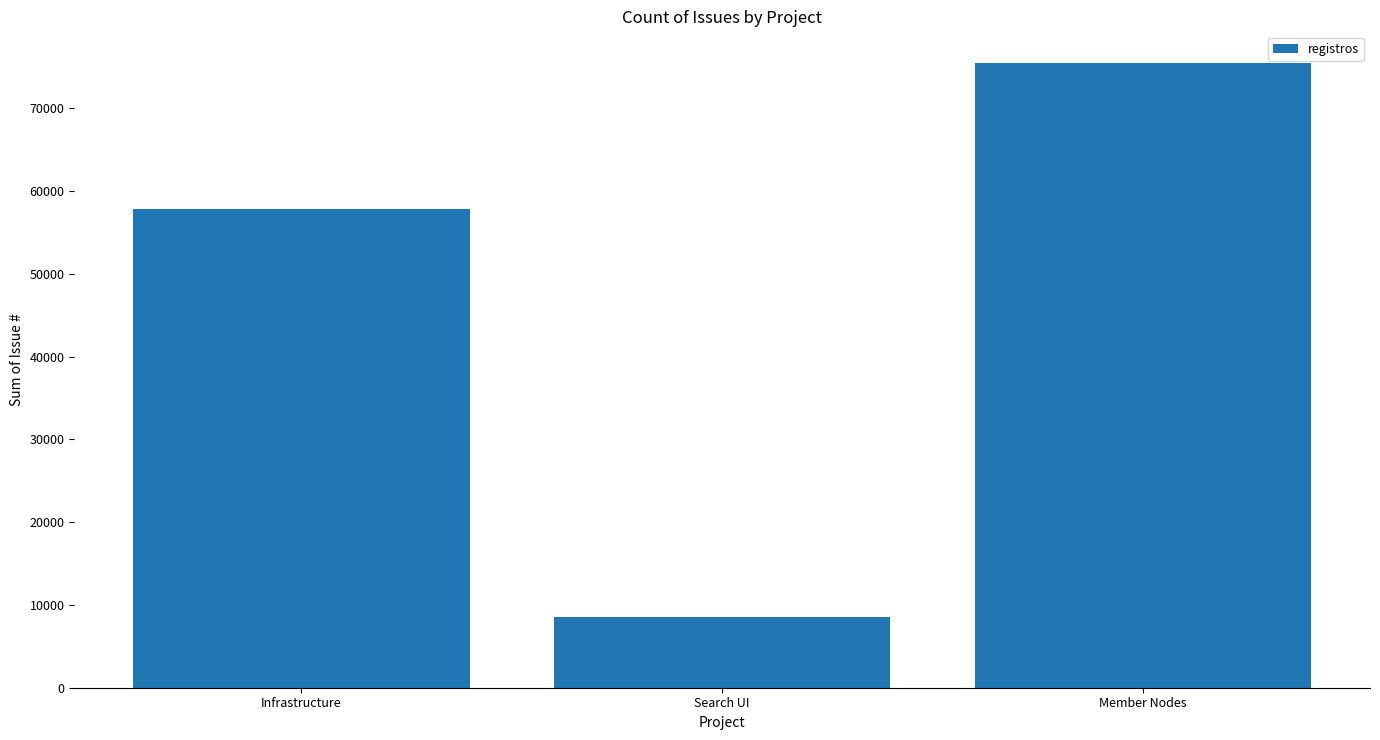

Reading right to left, what are all the values shown in this chart?

Member Nodes=75514	Search UI=8576	Infrastructure=57854